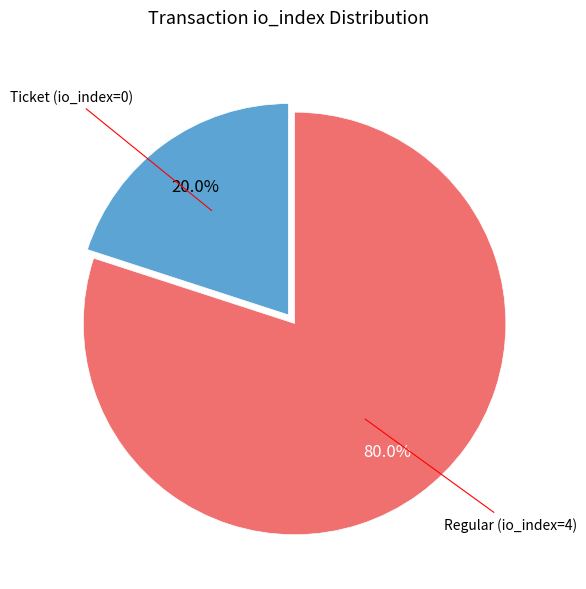

Is there a majority slice in this chart?

Yes